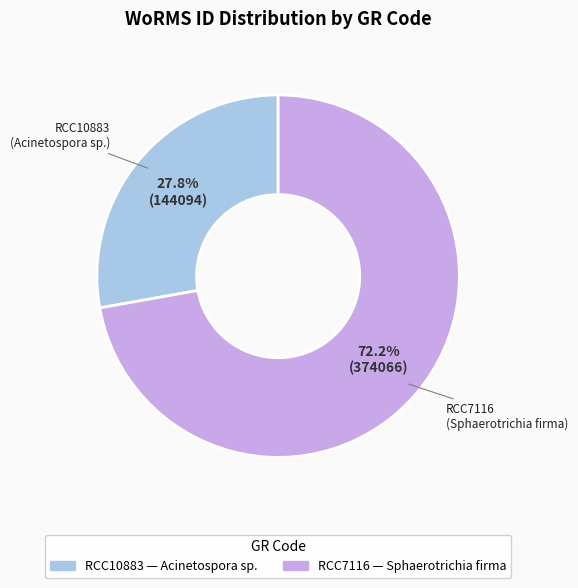

True or false: RCC7116 accounts for 83% of the total.

False